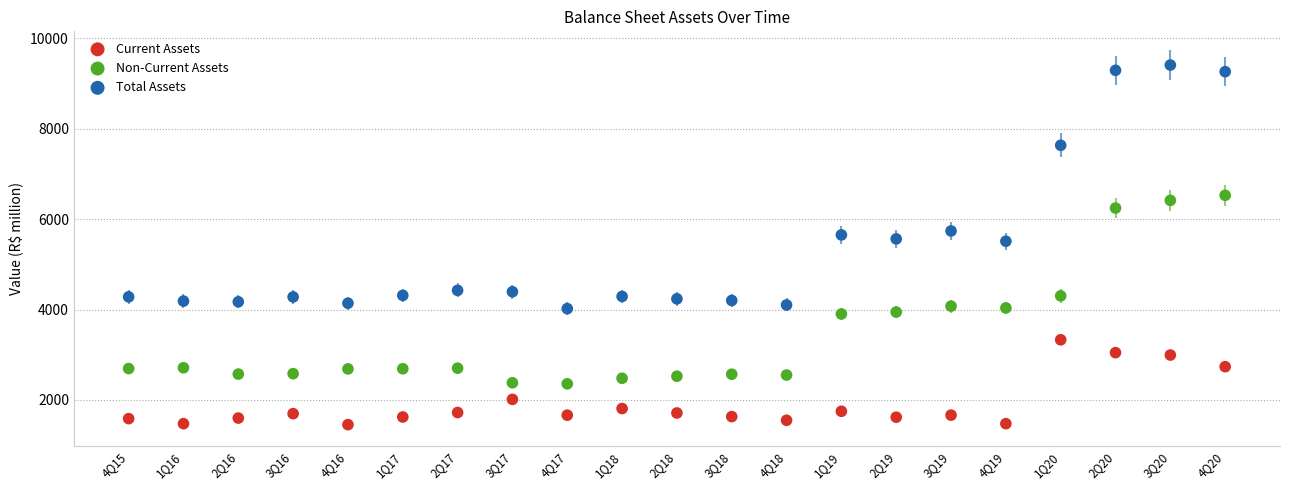

Which series contains the highest Y value?

Total Assets